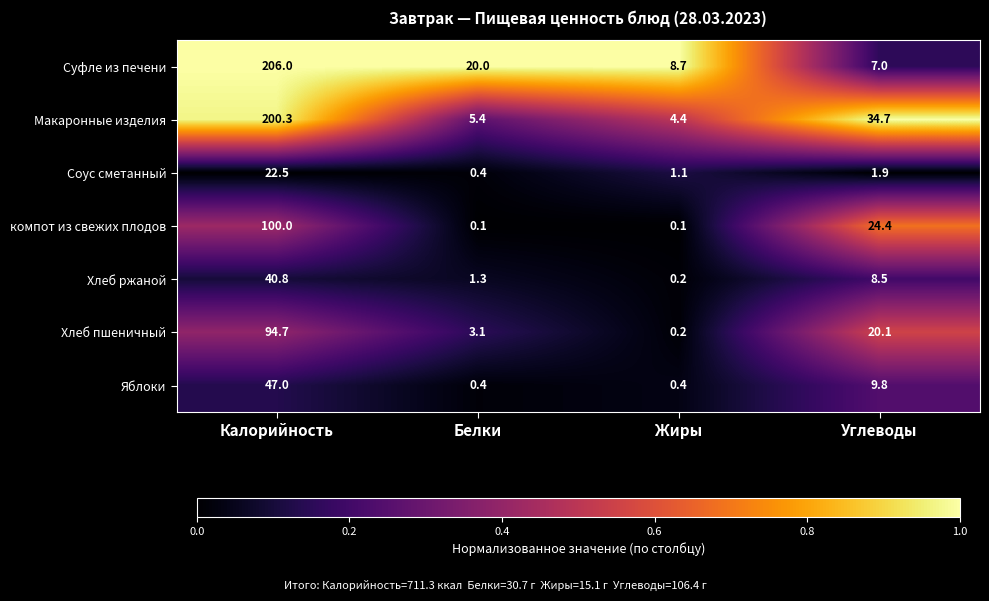

What is the sum of the Хлеб ржаной values at Углеводы and Белки?

9.8